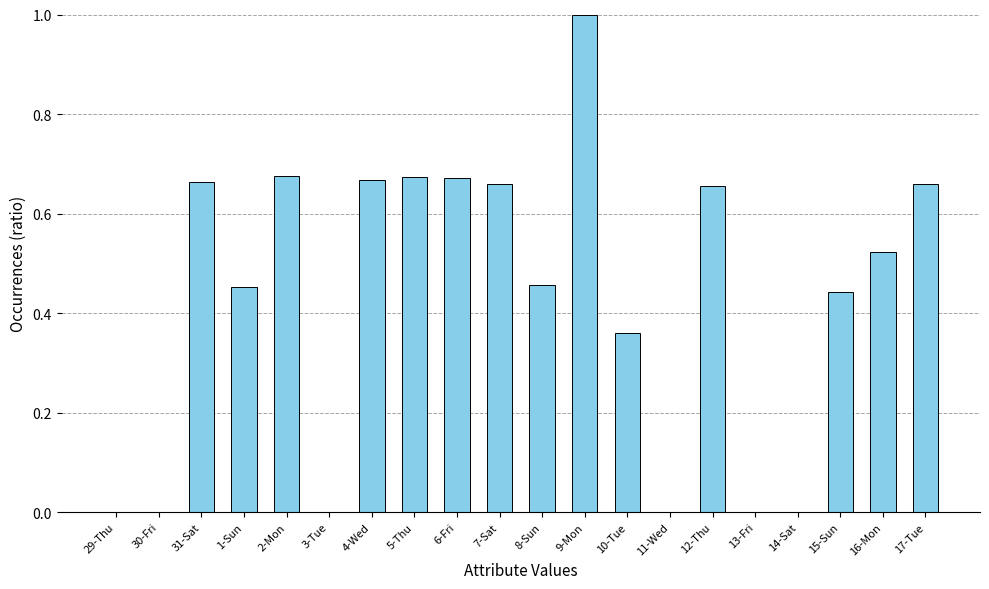

Which has a higher value, 16-Mon or 13-Fri?

16-Mon